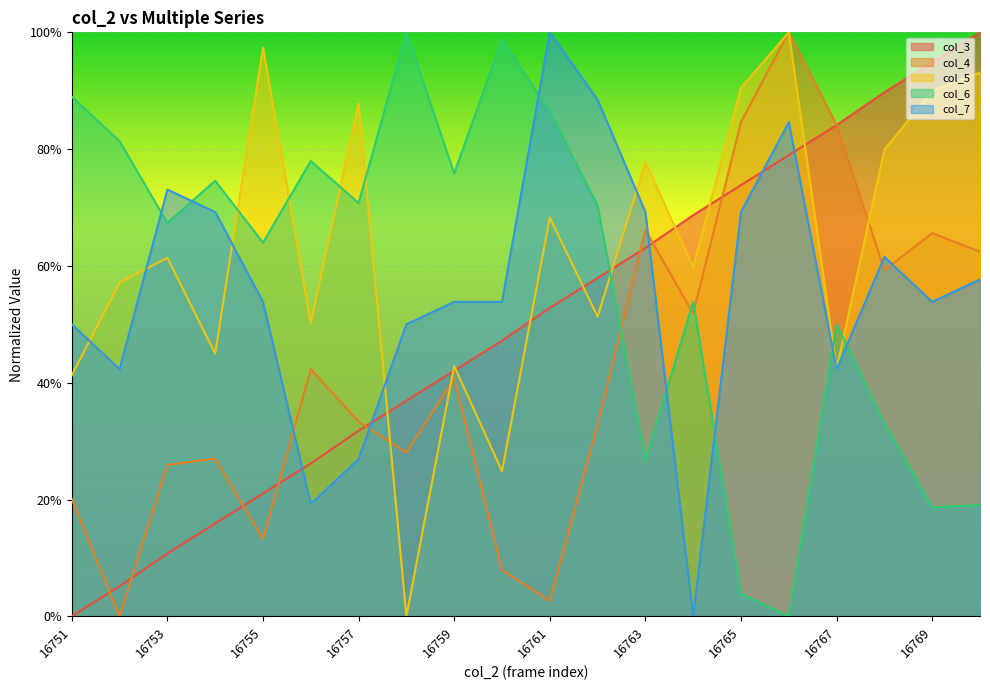

At which category is the sum across all series the highest?

16766